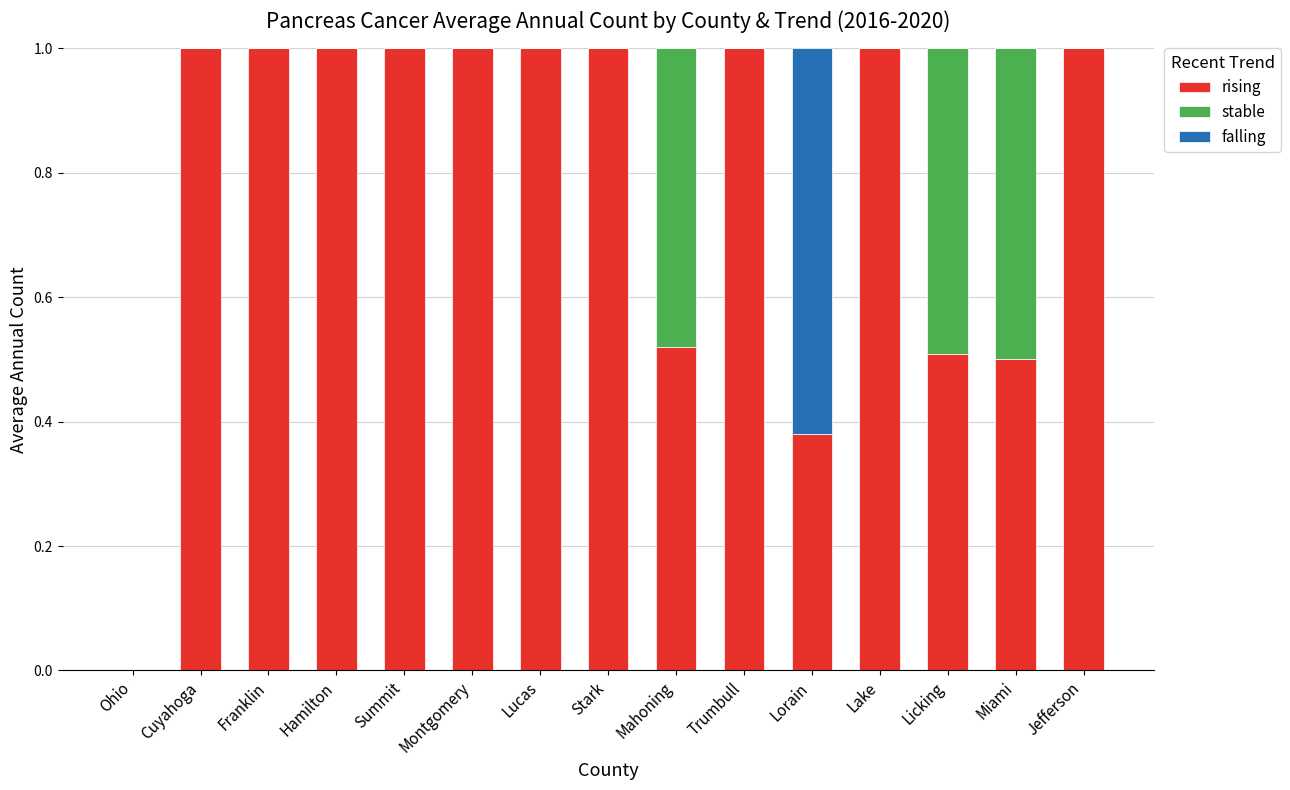

Does the chart contain stacked bars?

Yes